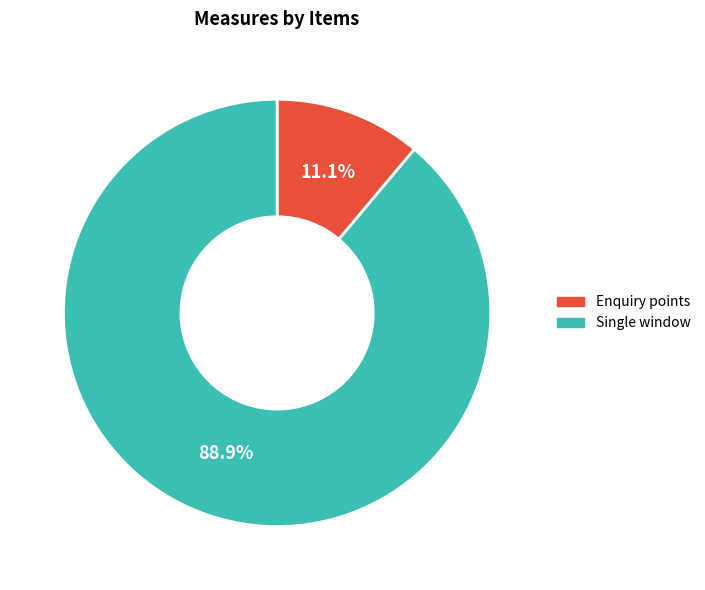

Which category accounts for the majority?

Single window